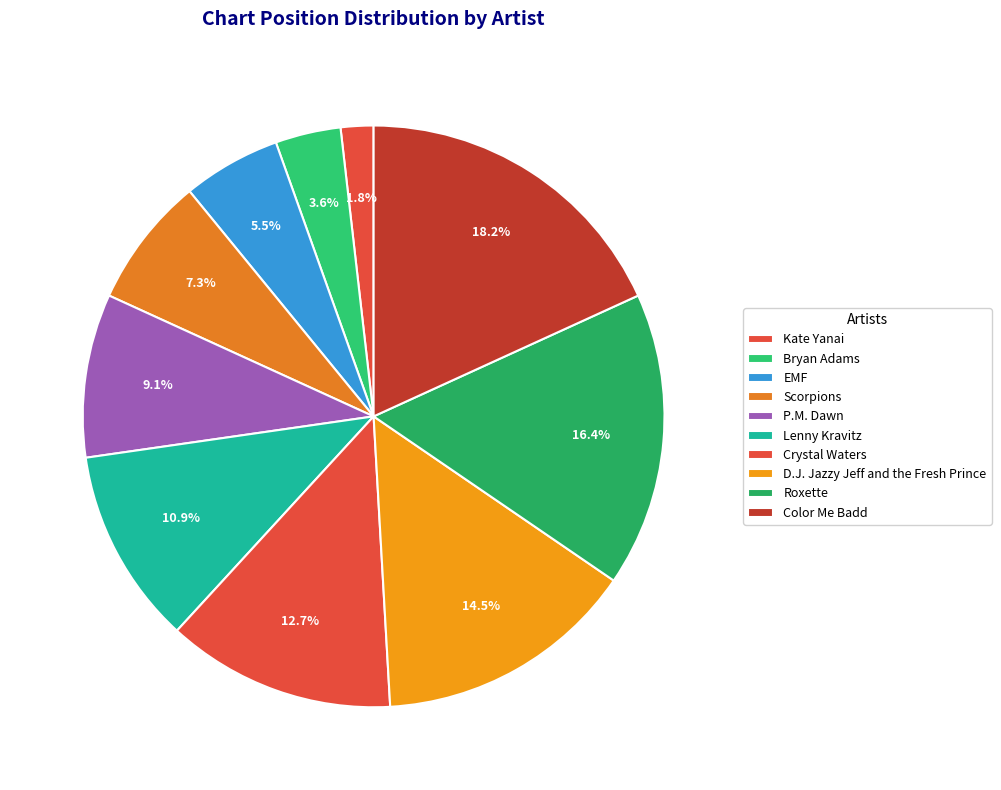

To the nearest percent, what portion does Color Me Badd represent?

18%